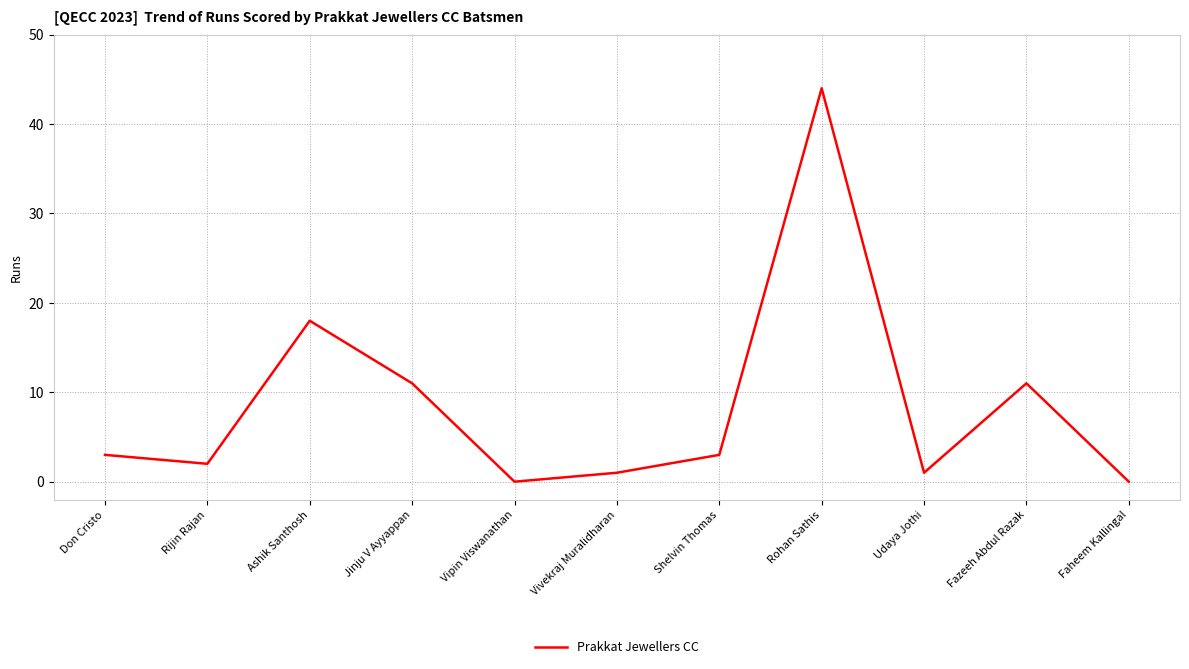

What position from the right is Rijin Rajan?

10